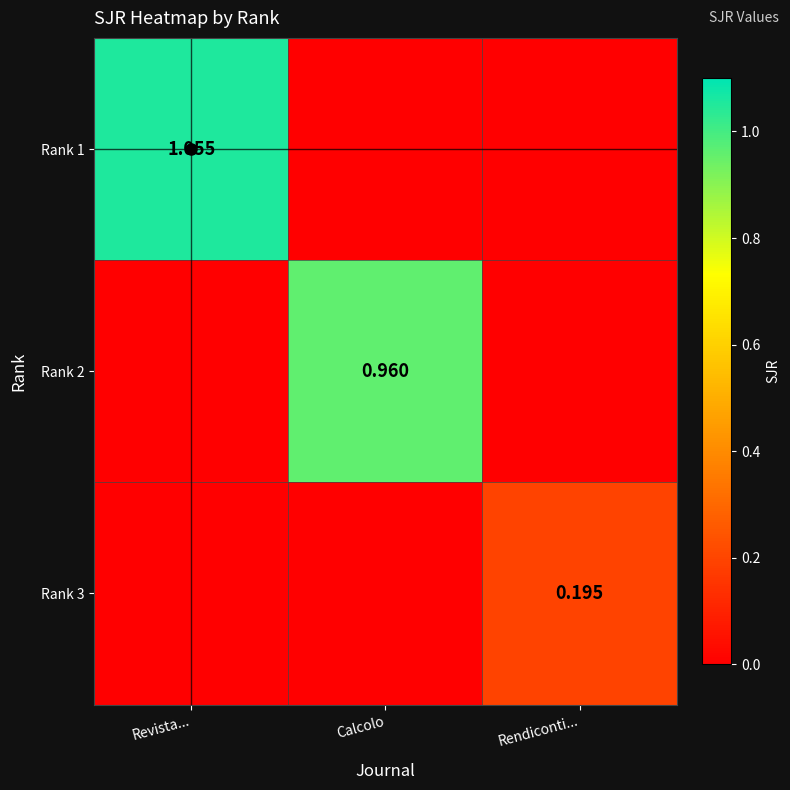

Where is Rank 2 nearest to the value 0?

Revista...